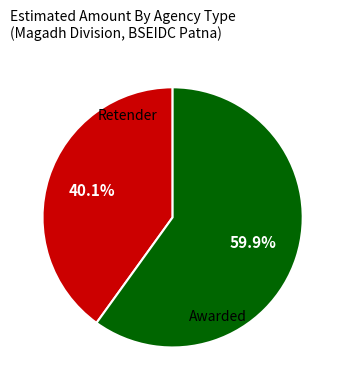

Is there any slice that represents more than half of the pie?

Yes